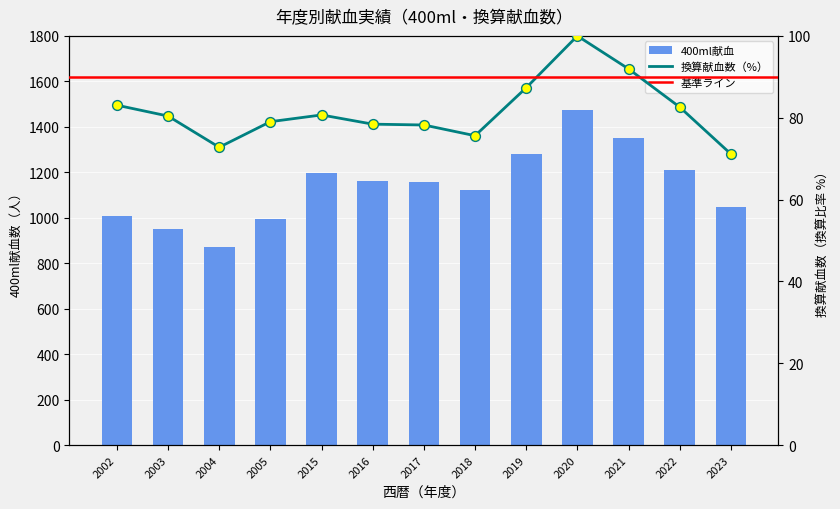

Which series has the largest total across all categories?

400ml